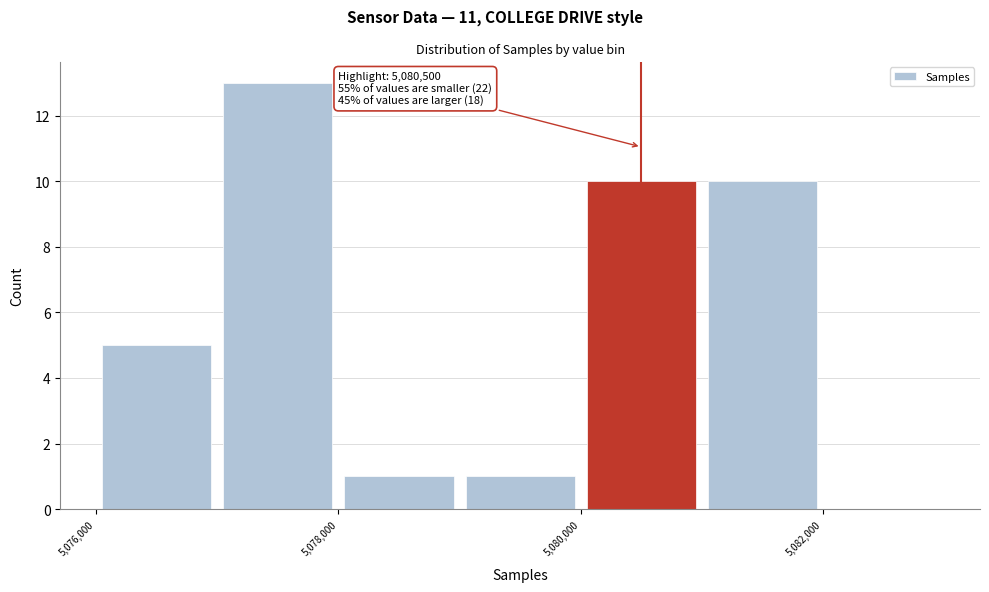

Which range on the x-axis has the tallest bar?

5077000 to 5078000